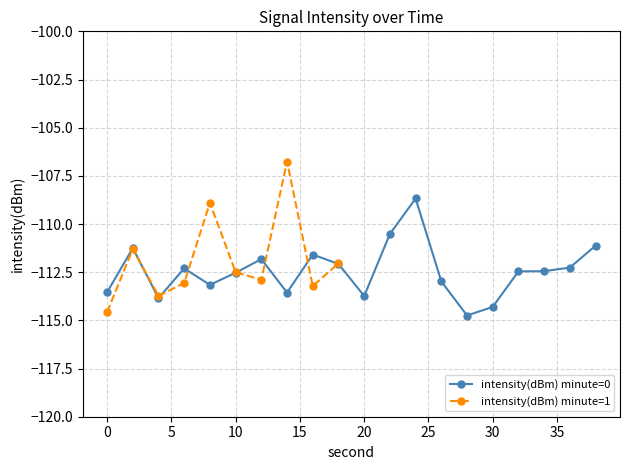

List the labels in order of value, largest first.

24, 22, 38, 2, 16, 12, 18, 36, 6, 34, 32, 10, 26, 8, 0, 14, 20, 4, 30, 28